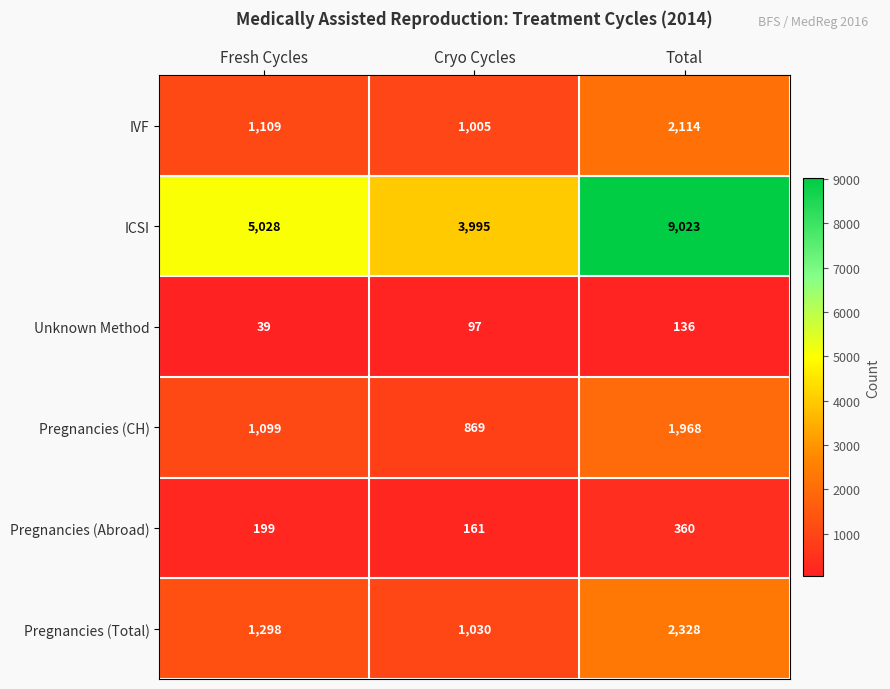

At which label is Pregnancies (Total) closest to 1679?

Fresh Cycles